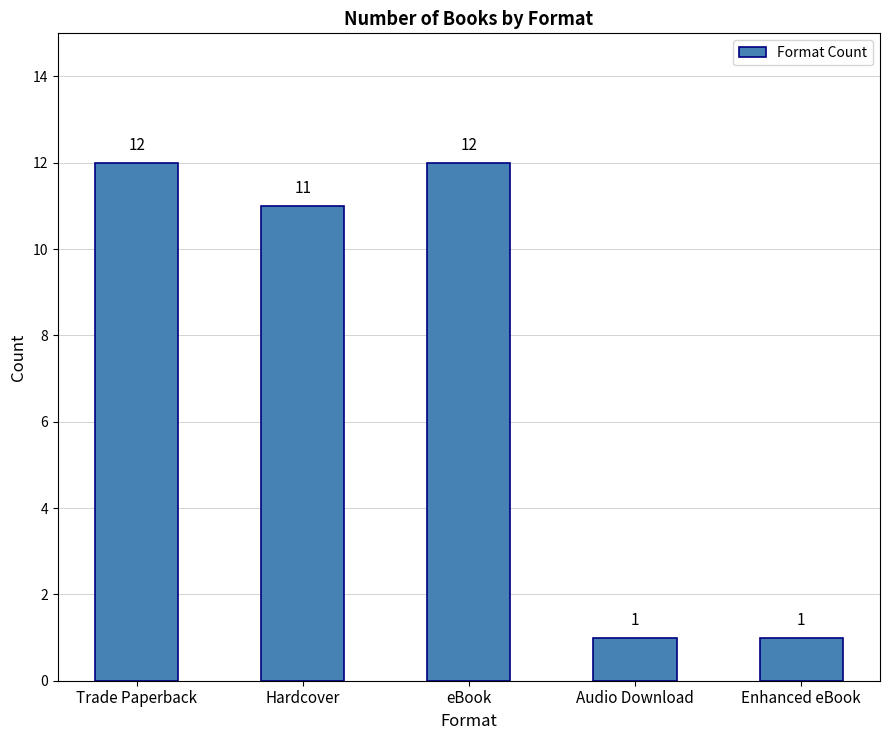

How many data points are less than 11?

2